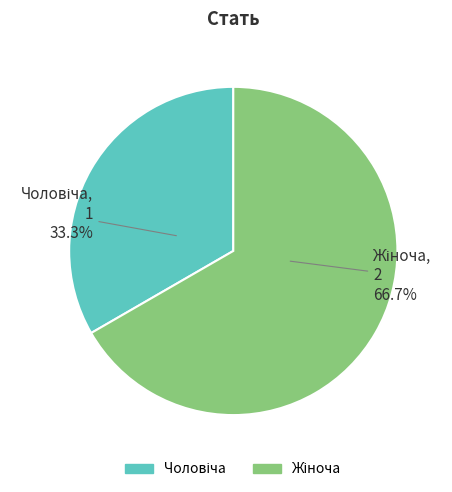

Combined, what portion of the pie is Жіноча and Чоловіча?

100.0%